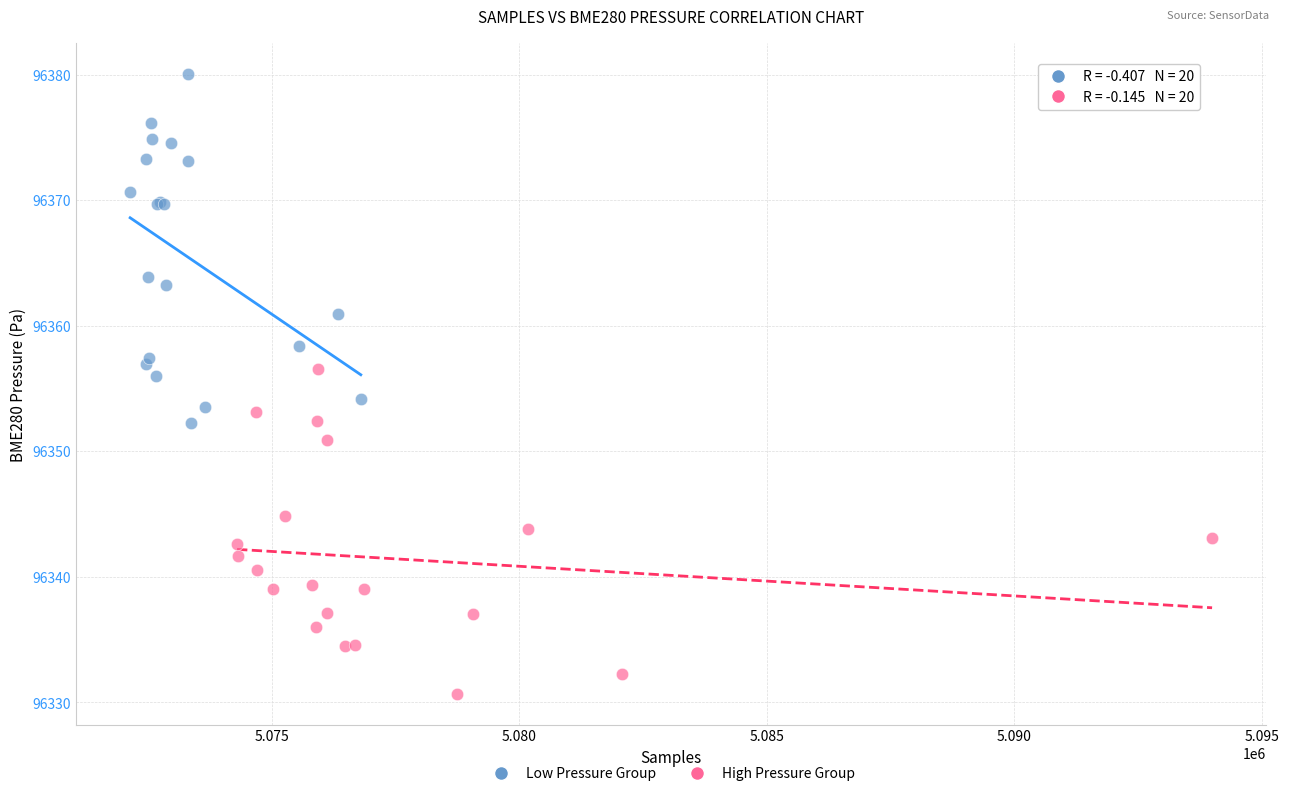

Which series contains the highest Y value?

Low Pressure Group